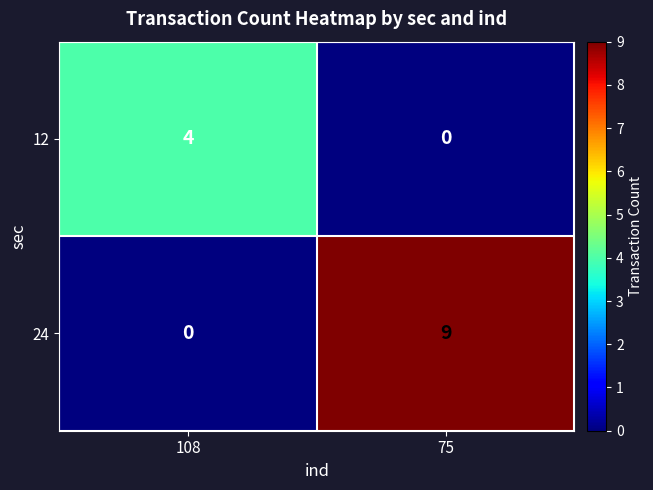

List the series in order of their peak value, highest first.

24, 12